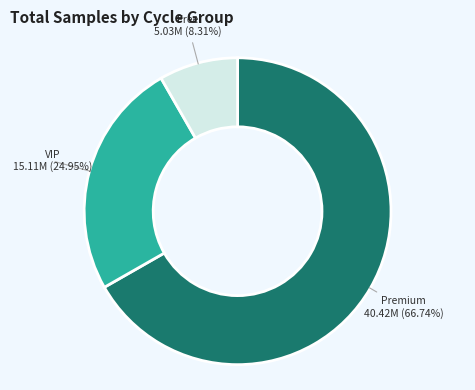

Do VIP and Premium together represent more than half of the pie?

Yes